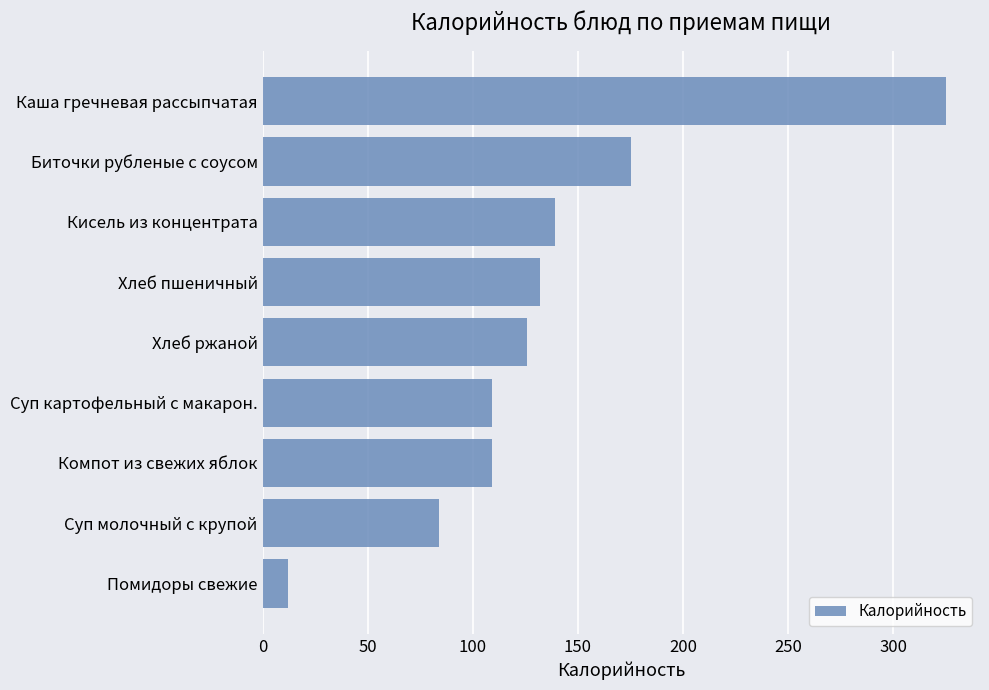

At which label is the value closest to 168?

Биточки рубленые с соусом